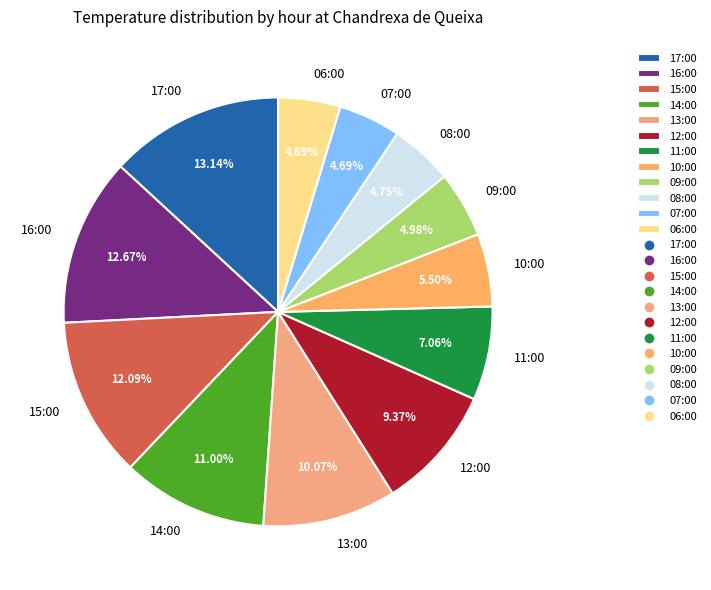

Do 12:00 and 16:00 together represent more than half of the pie?

No